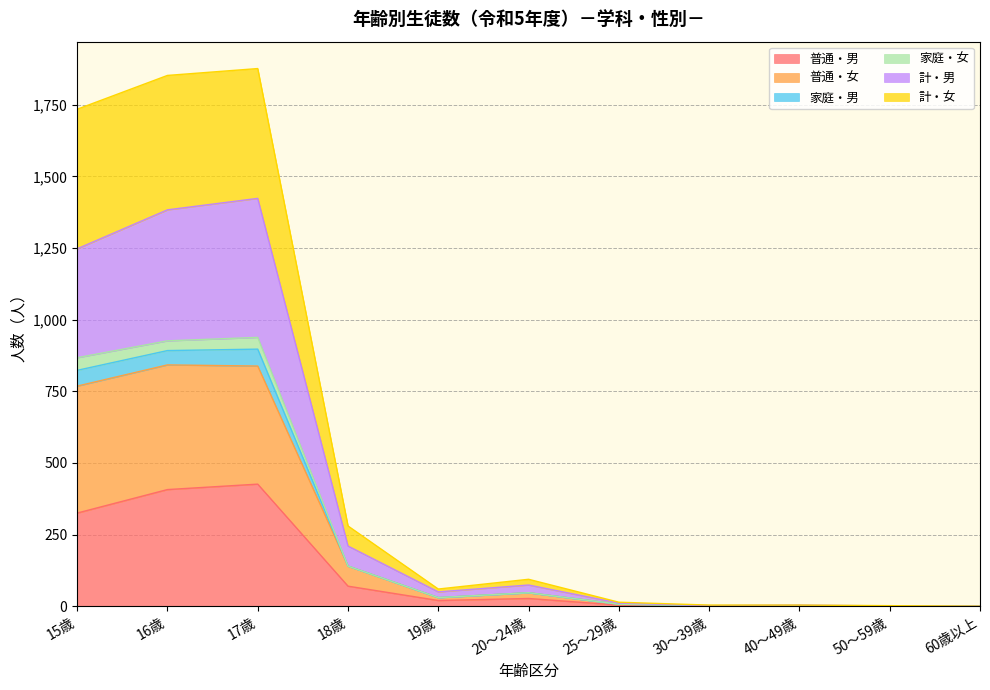

How many lines are shown in the chart?

6